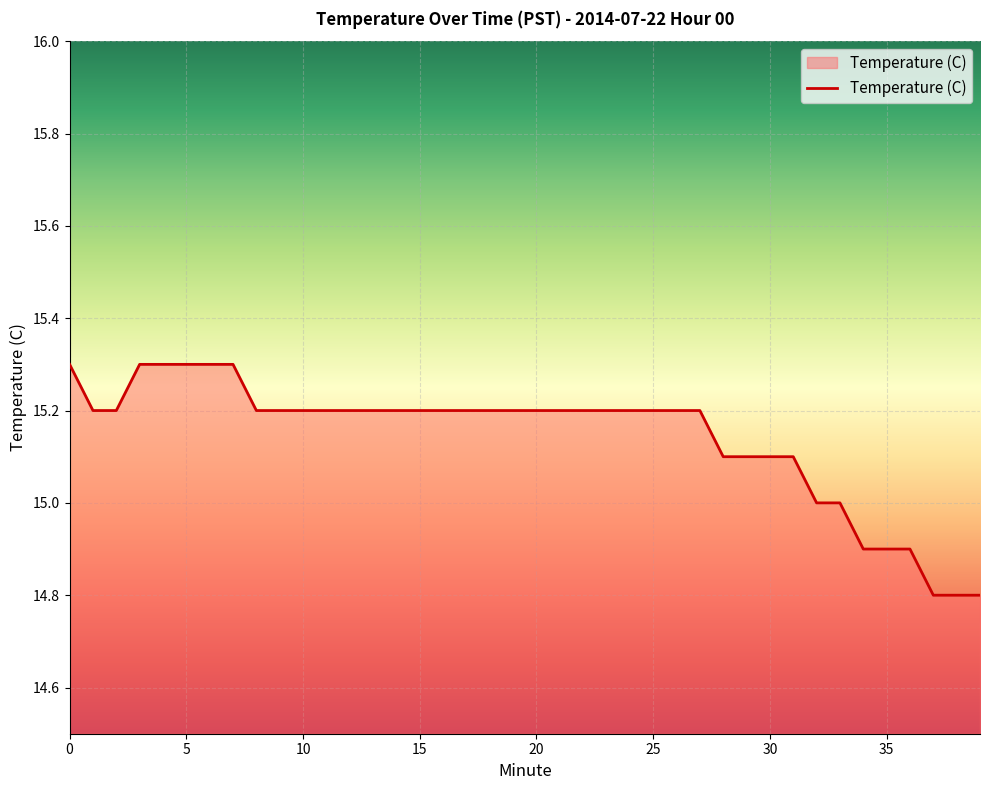

What is the difference between the maximum and minimum values?

0.5